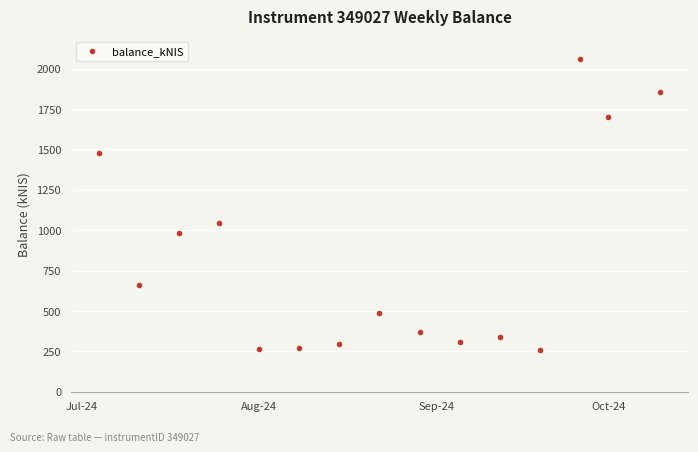

What Y value in the scatter plot is closest to 1159?

1043.4